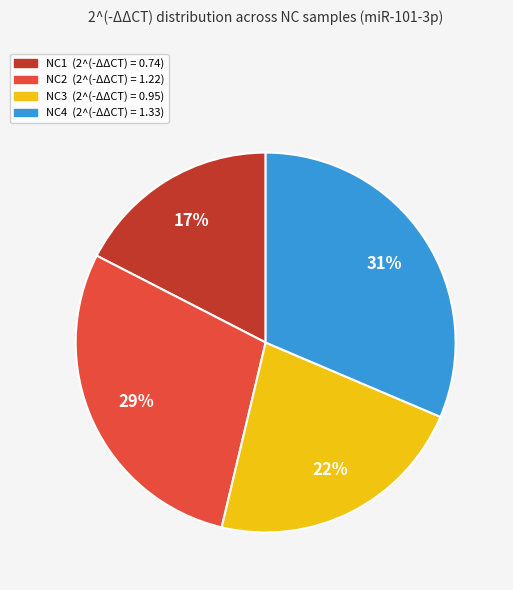

To the nearest percent, what is the difference between the largest and smallest slice percentages?

14%